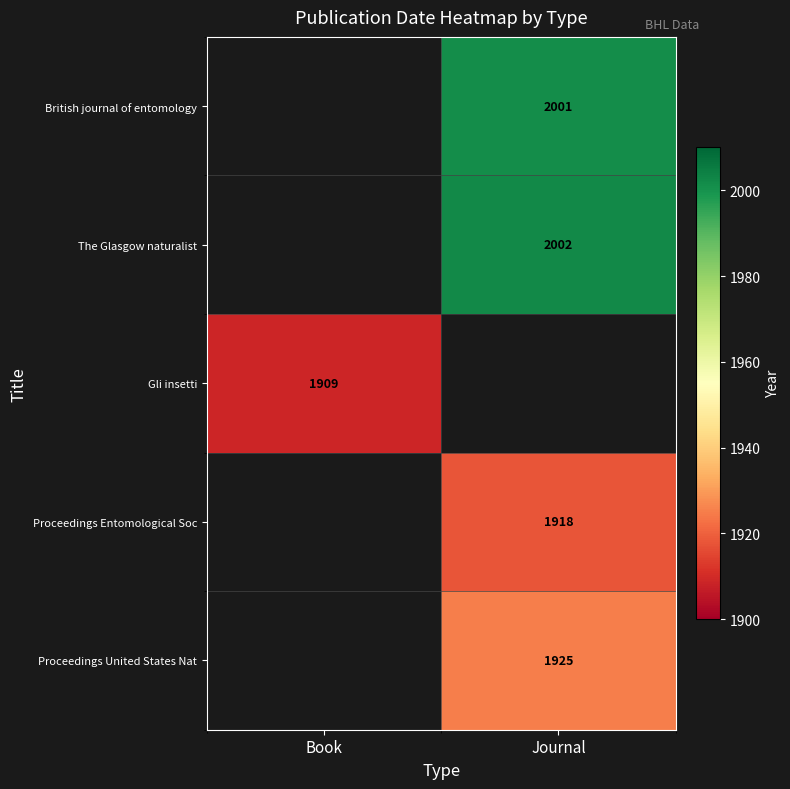

What is the difference between the highest and lowest values at Journal?

84.0